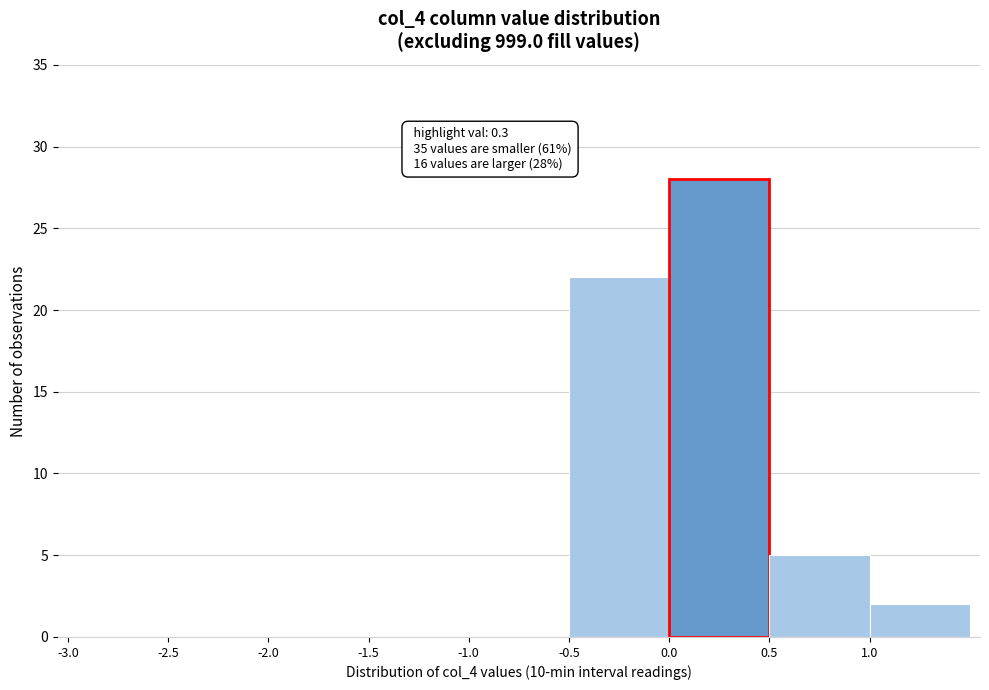

Which range on the x-axis has the tallest bar?

0.0 to 0.5